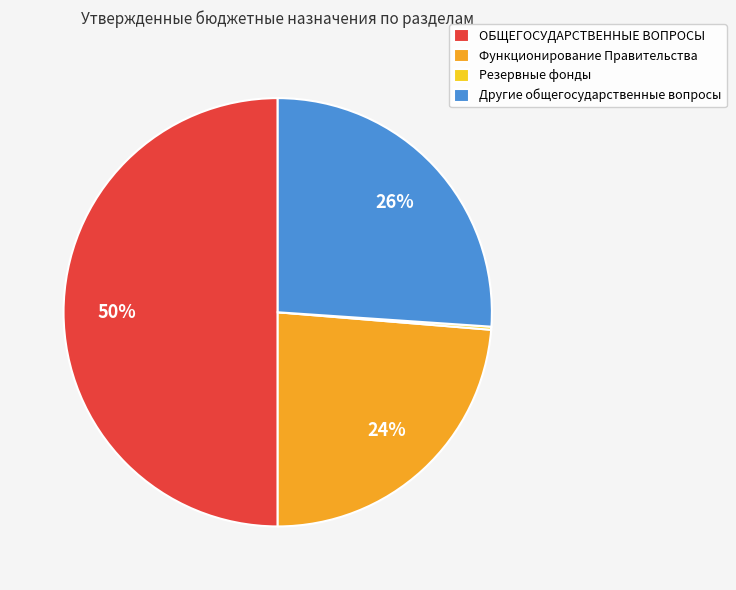

Which category has the biggest portion of the pie?

ОБЩЕГОСУДАРСТВЕННЫЕ ВОПРОСЫ